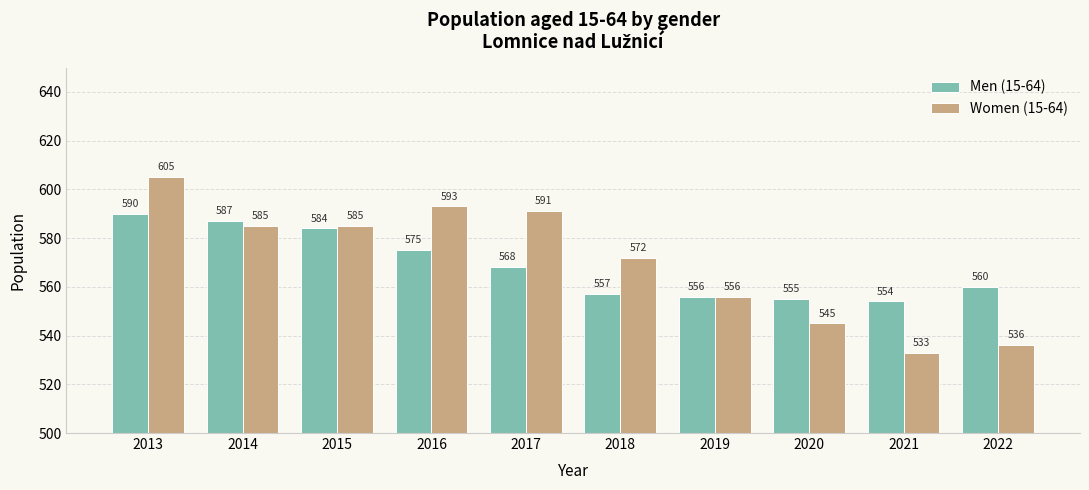

At which label does Women (15-64) reach its peak?

2013